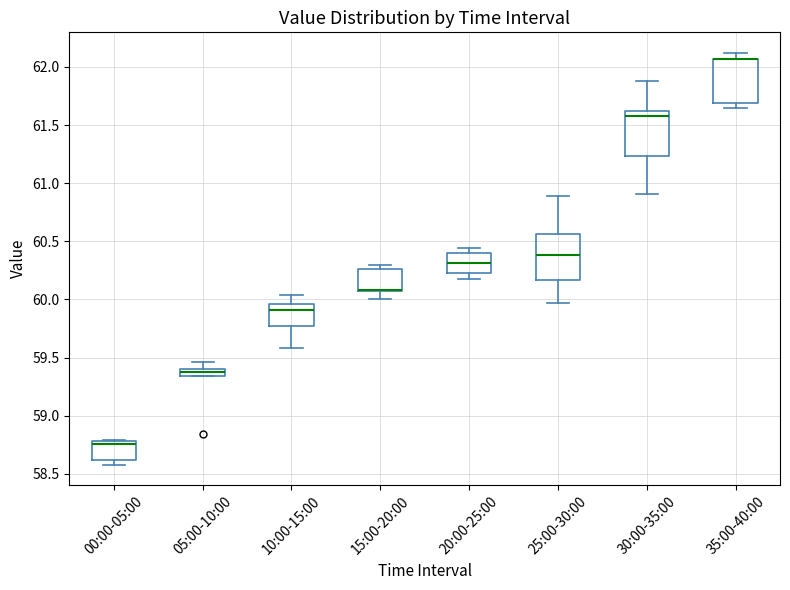

Where does the lower whisker of the box for 15:00-20:00 end on the y-axis? The values are not printed on the chart, so give them approximately, as read against the axis.

60.00